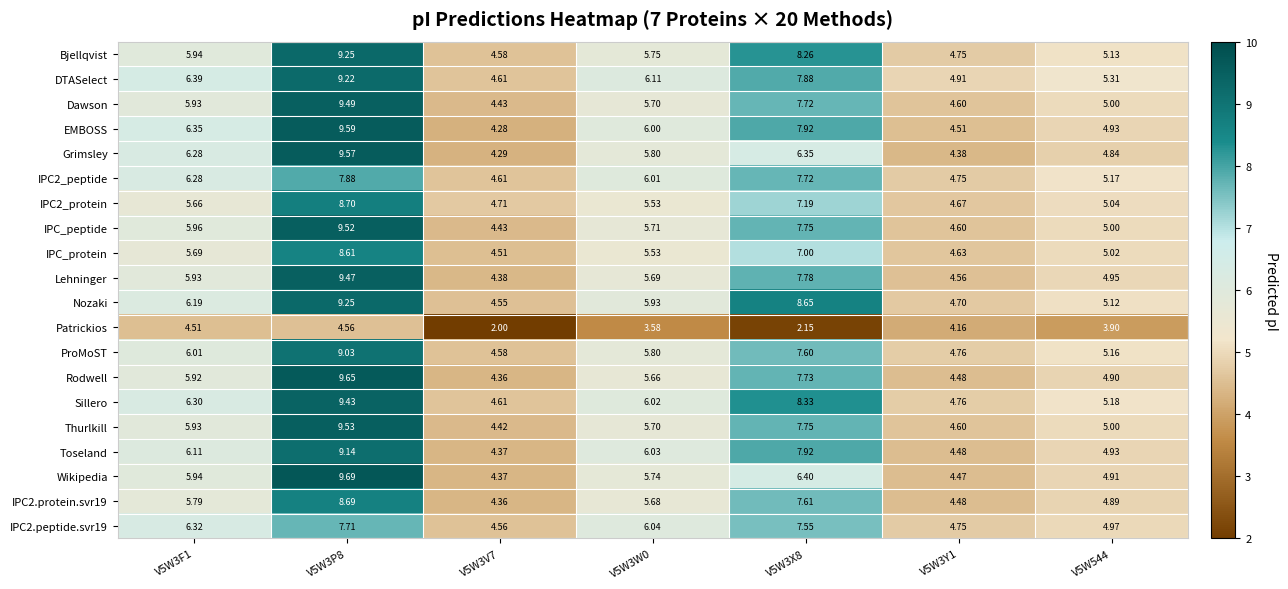

Which series has the widest spread of values?

Wikipedia